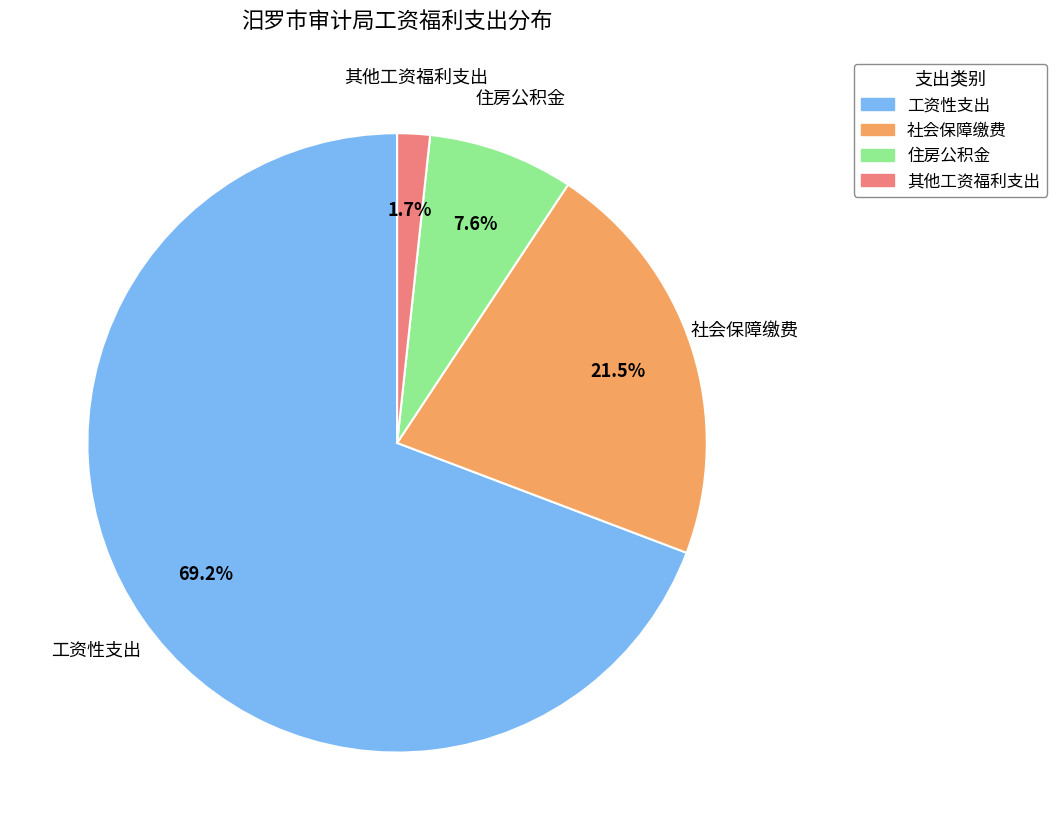

Rank the categories by value from lowest to highest.

其他工资福利支出, 住房公积金, 社会保障缴费, 工资性支出